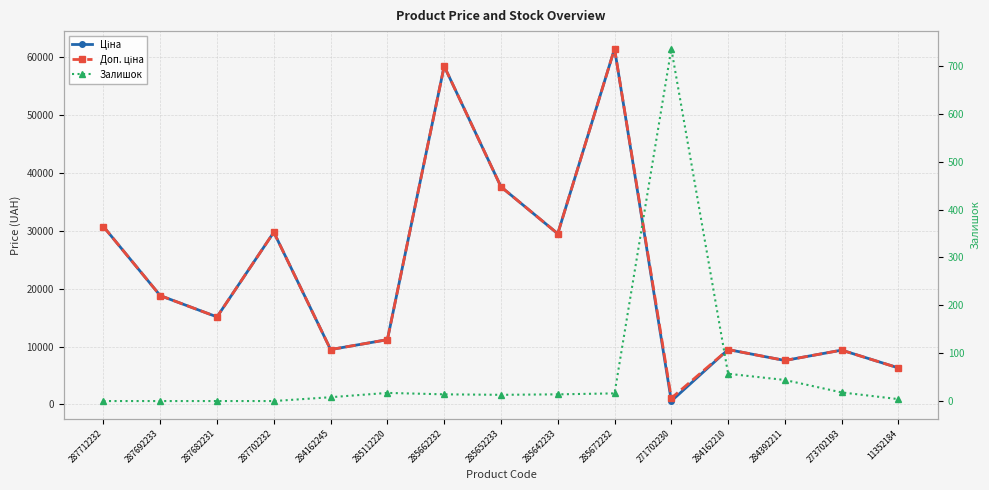

Reading left to right, what are all the values shown in this chart?

Ціна: 30717.1	18796.8	15120.0	29747.2	9480.1	11188.2	58426.5	37593.6	29491.5	61434.3	589.9	9480.1	7596.5	9384.0	6308.8
Доп. ціна: 30717.1	18796.8	15120.0	29747.2	9480.1	11188.2	58426.5	37593.6	29491.5	61434.3	1081.7	9480.1	7596.5	9384.0	6308.8
Залишок: 0.0	0.0	0.0	0.0	8.0	17.0	14.0	13.0	14.0	16.0	736.0	57.0	44.0	18.0	4.0